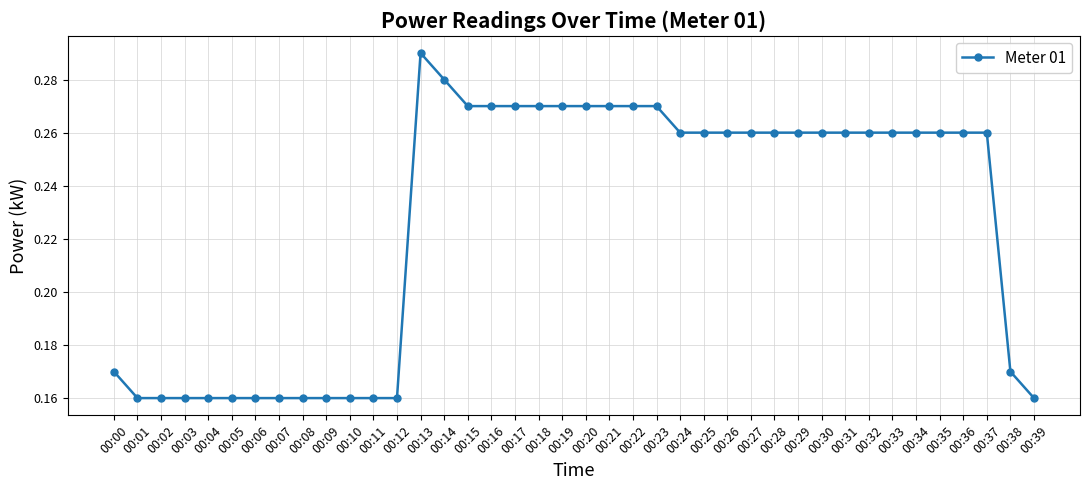

Count the values in the range 0 to 1.

40